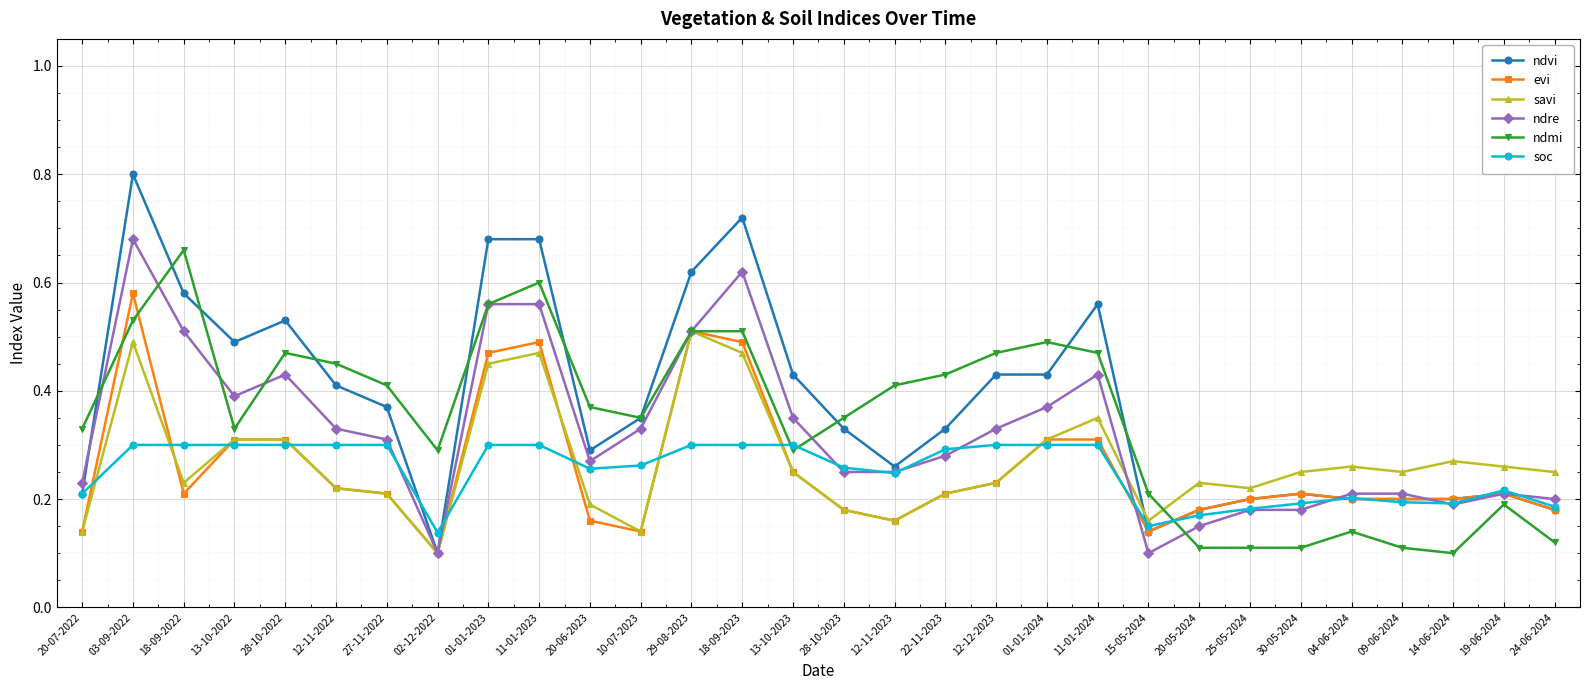

At which category is the sum across all series the highest?

03-09-2022